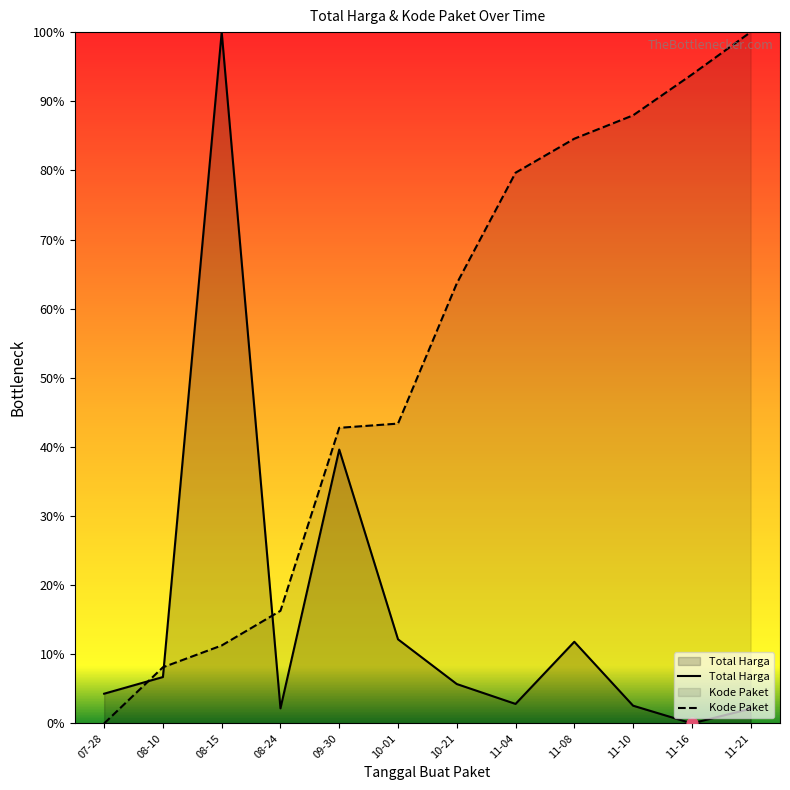

Which series has the largest Y range (max minus min)?

Total Harga